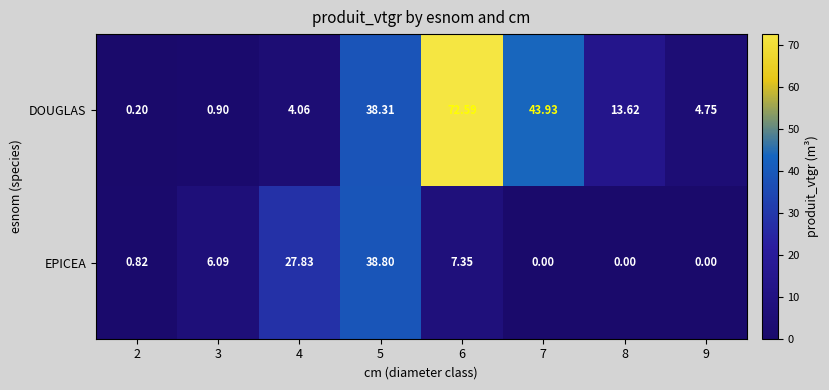

List the series in order of their overall mean, highest first.

DOUGLAS, EPICEA